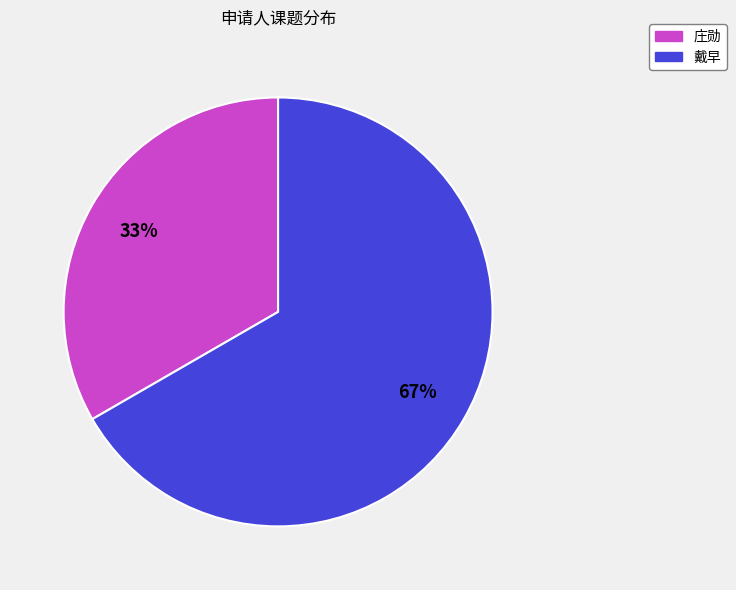

What is the ratio of the value at 庄勋 to the value at 戴早?

0.5